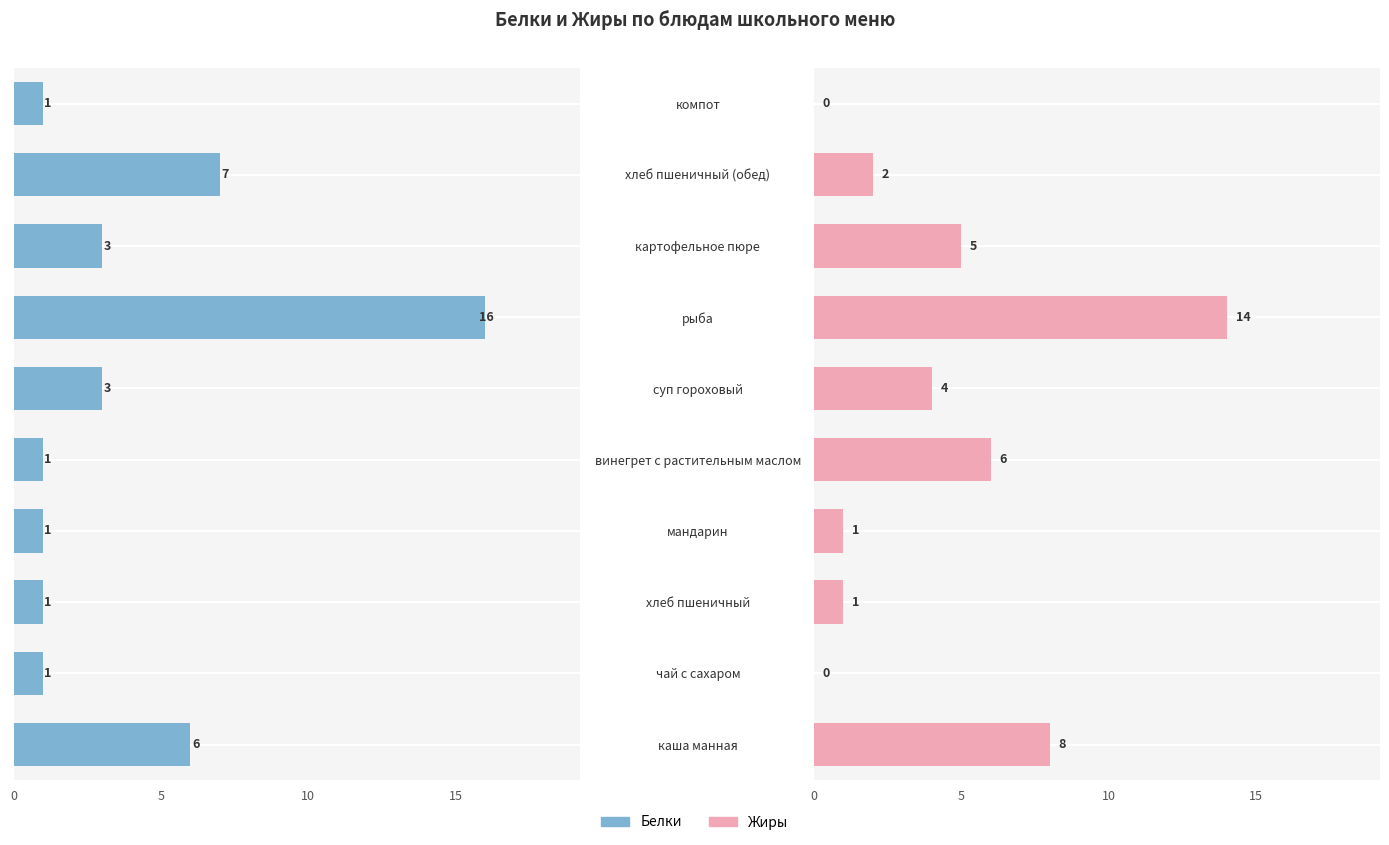

Are the bars grouped side by side (vs. stacked)?

Yes